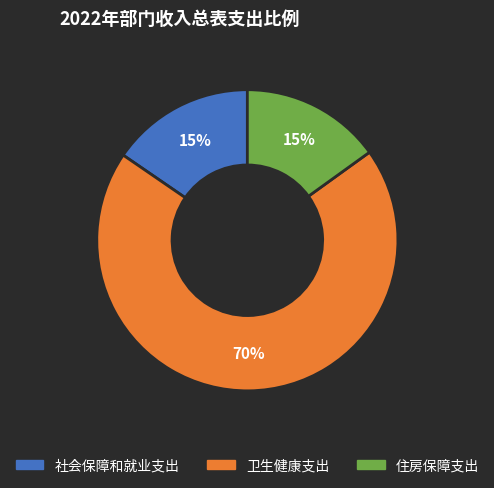

How many slices are in this pie chart?

3